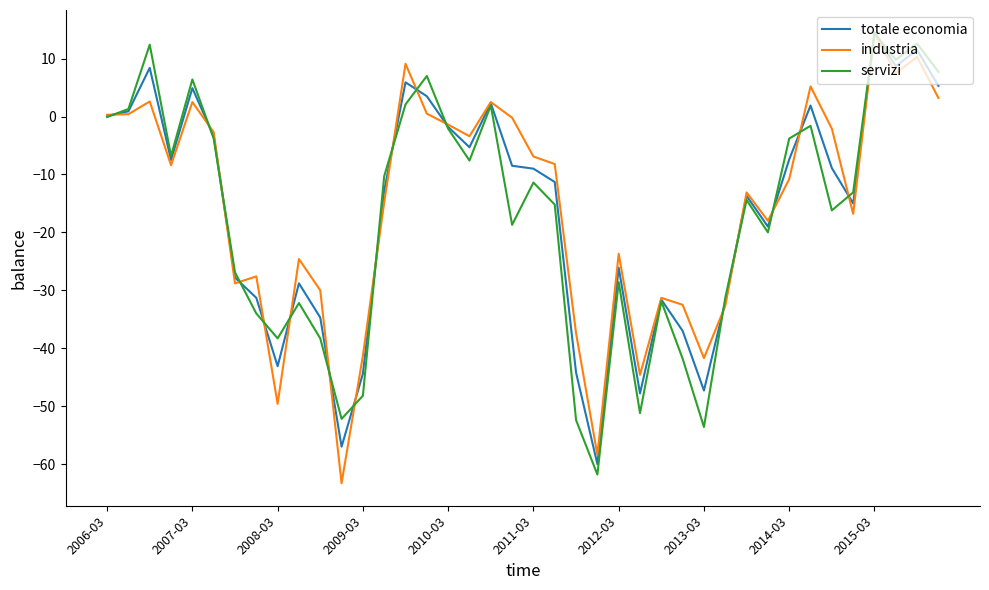

What is the maximum value for totale economia?

14.5